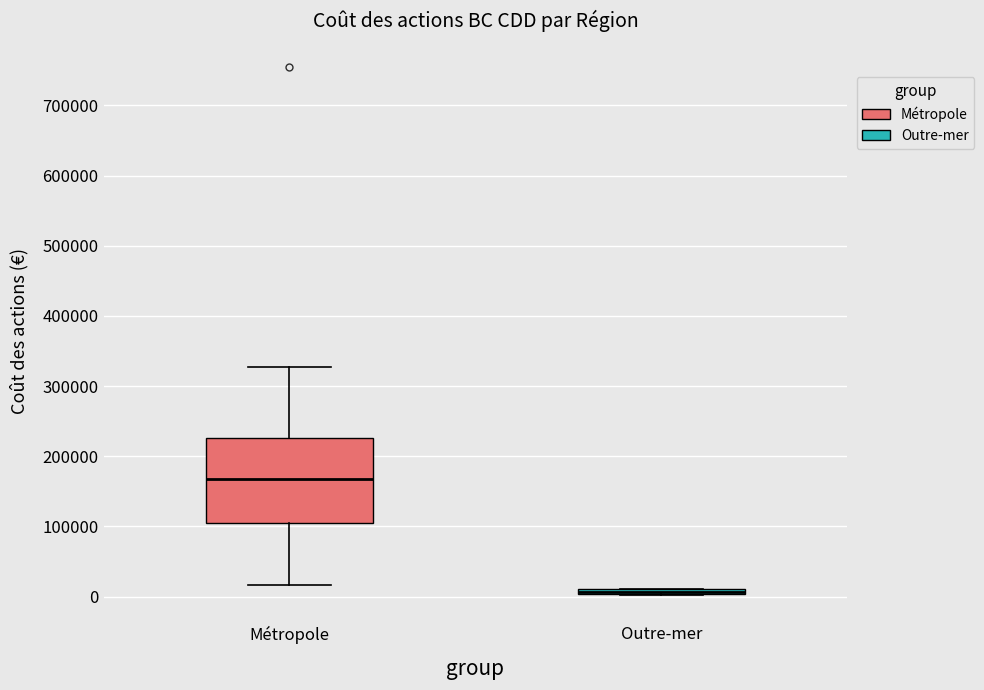

Comparing the boxes themselves (not the whiskers), which one is the tallest?

Métropole